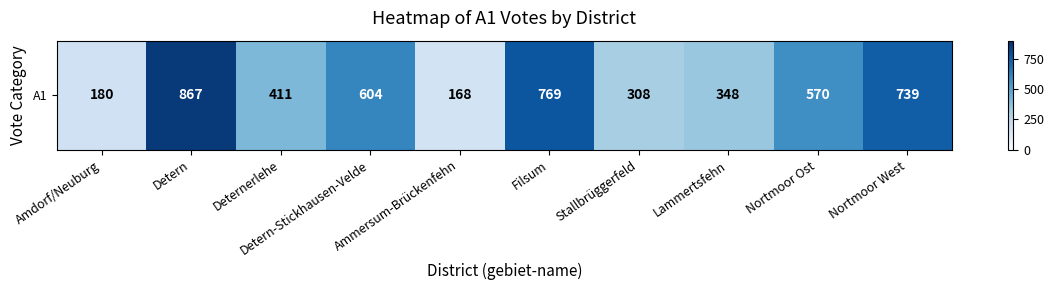

Reading right to left, transcribe all the data shown in this chart.

Nortmoor West=739	Nortmoor Ost=570	Lammertsfehn=348	Stallbrüggerfeld=308	Filsum=769	Ammersum-Brückenfehn=168	Detern-Stickhausen-Velde=604	Deternerlehe=411	Detern=867	Amdorf/Neuburg=180